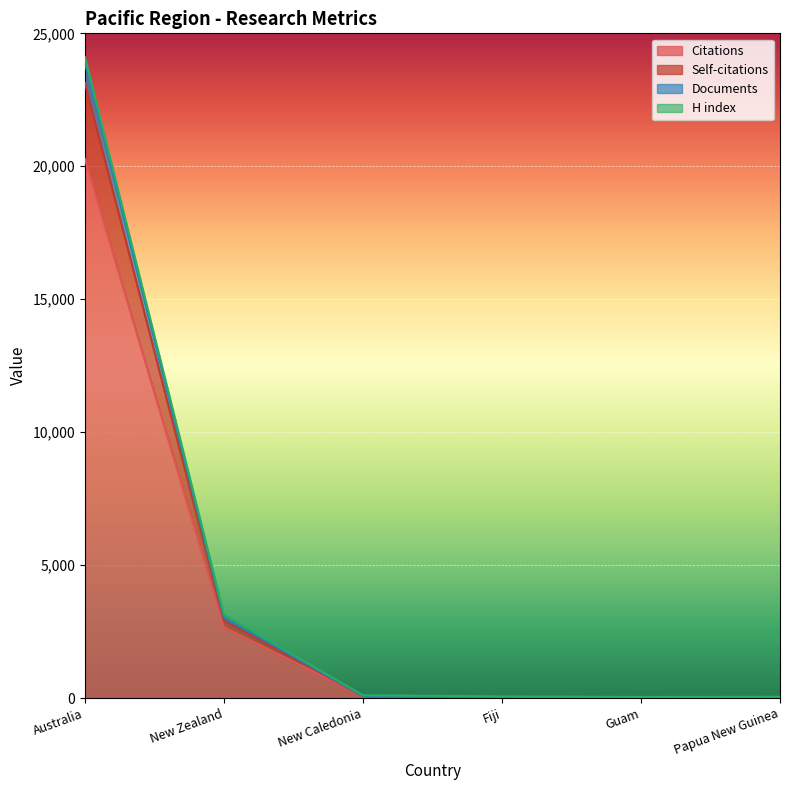

At which category does Citations reach its first local valley?

Guam